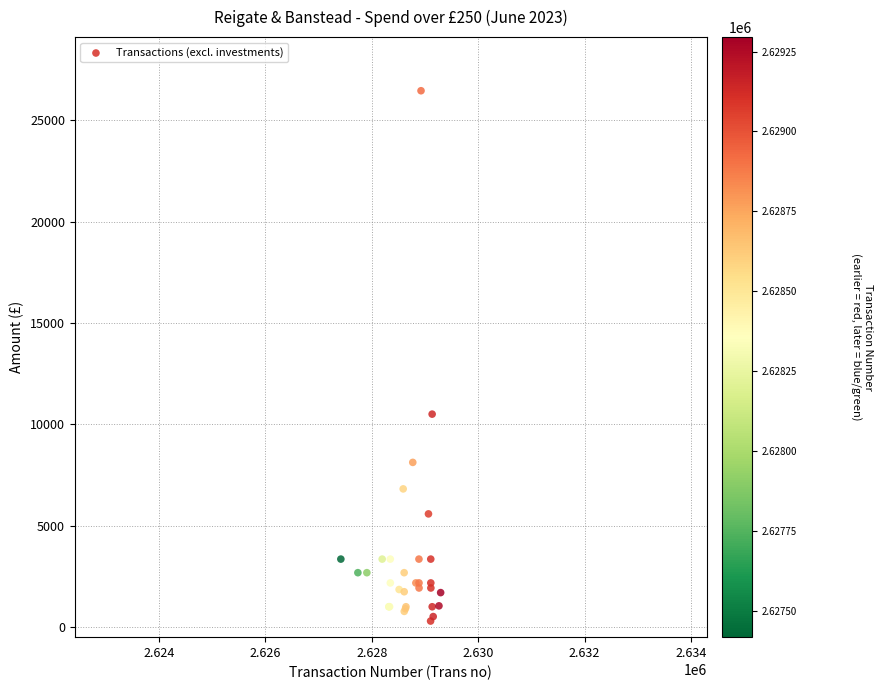

What Y value in the scatter plot is closest to 13372?

10500.0